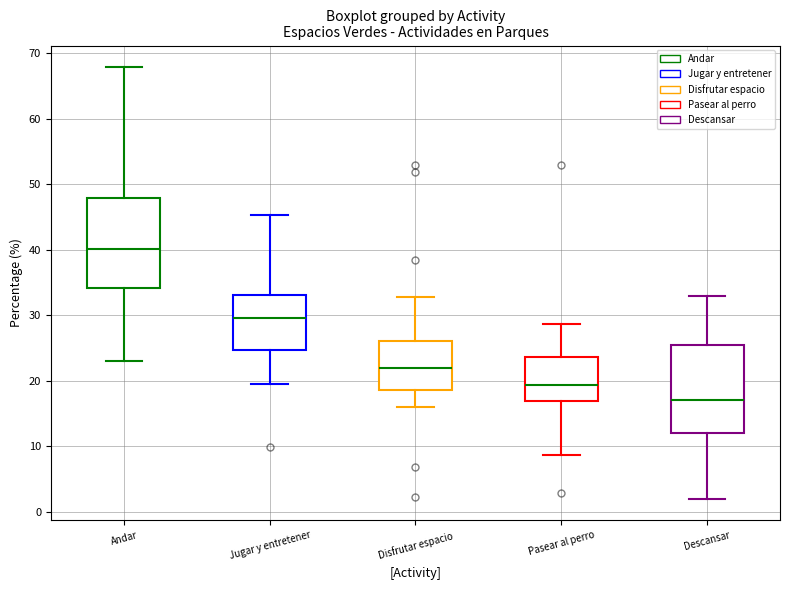

Reading left to right, read every box against the y-axis: the position of its median line, the range the box covers, and the ends of its whiskers. The values are not printed on the chart, so give them approximately, as read against the axis.

Andar: median 40, box 34 to 48, whiskers 23 to 68
Jugar y entretener: median 30, box 25 to 33, whiskers 20 to 45
Disfrutar espacio: median 22, box 19 to 26, whiskers 16 to 33
Pasear al perro: median 19, box 17 to 24, whiskers 9 to 29
Descansar: median 17, box 12 to 25, whiskers 2 to 33